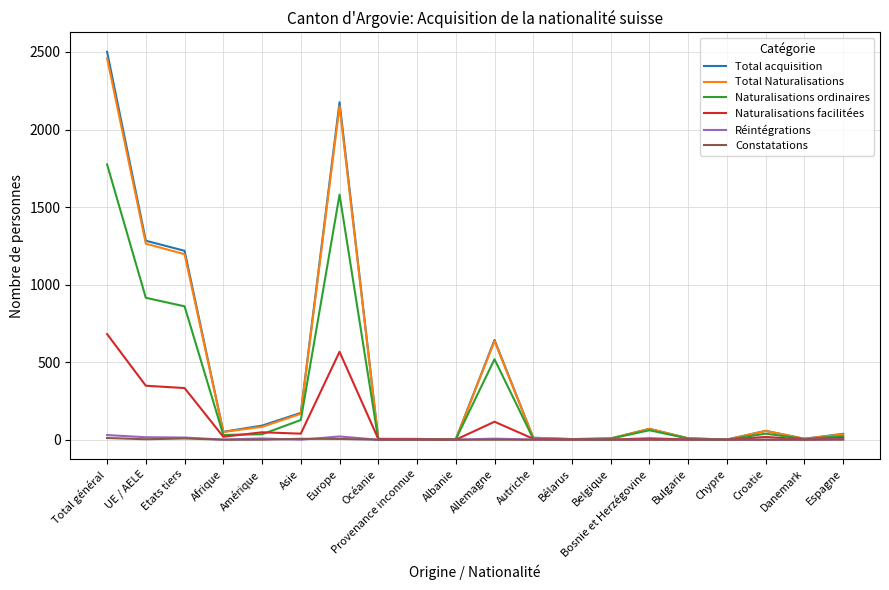

What is the difference between the highest and lowest values at Albanie?

2